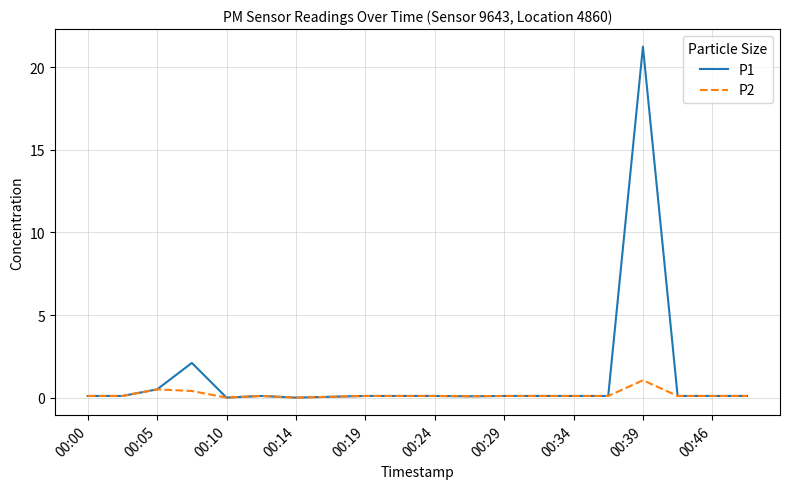

How many lines are shown in the chart?

2